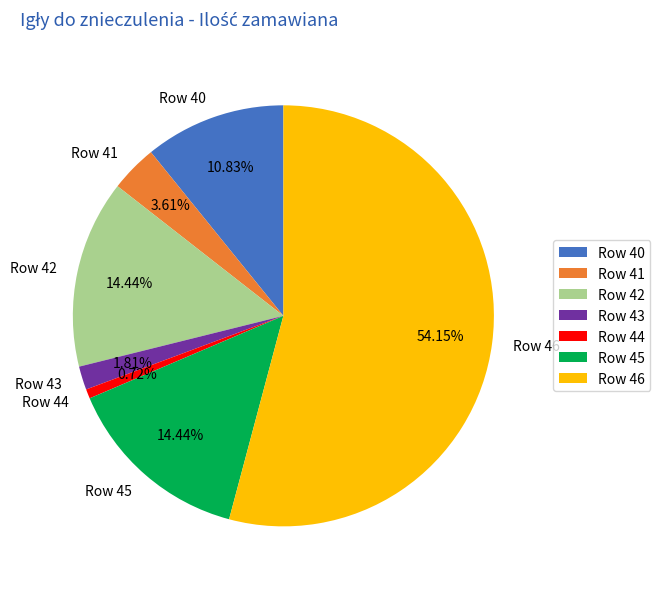

Count the number of slices in the pie.

7